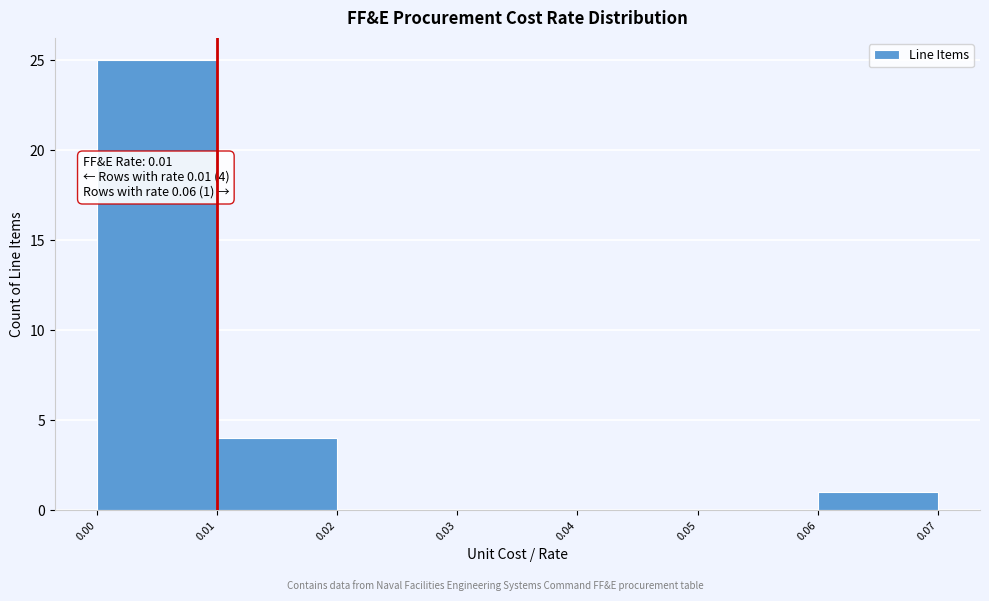

Which range on the x-axis has the tallest bar?

0.00 to 0.01